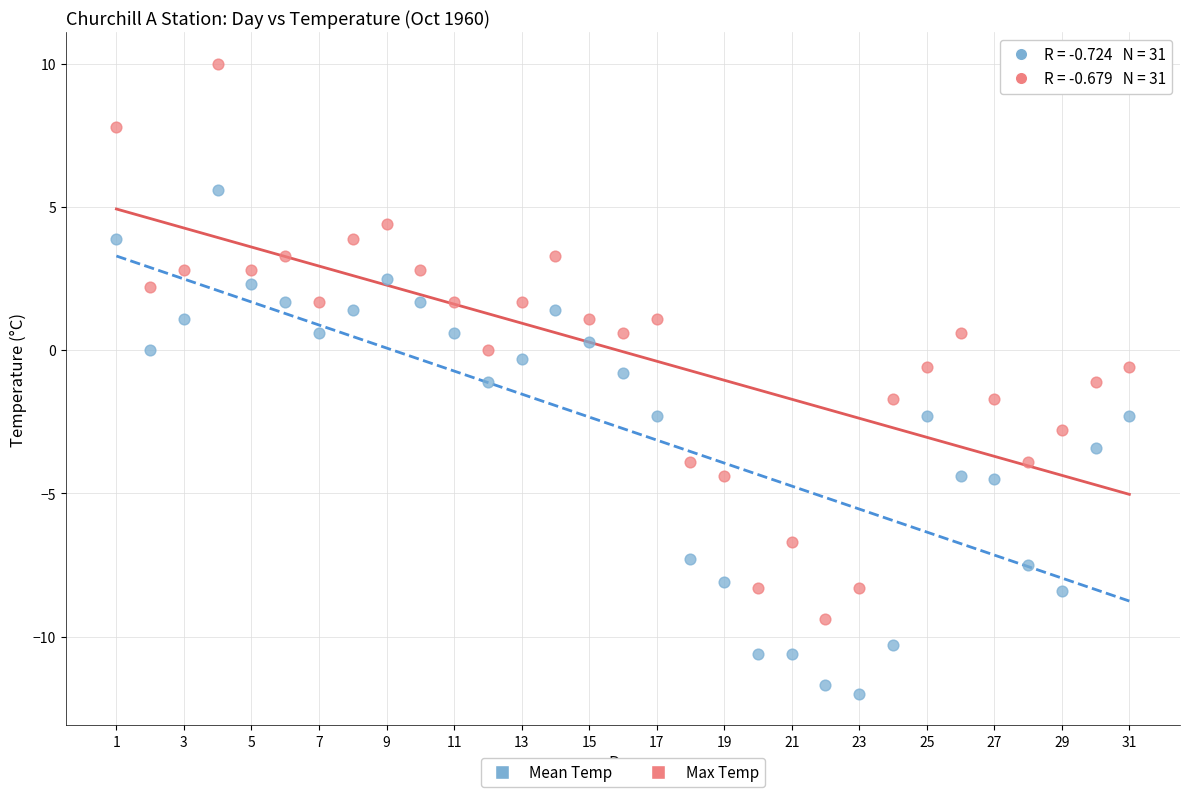

Across all data points, what is the range of X values (max minus min)?

30.0